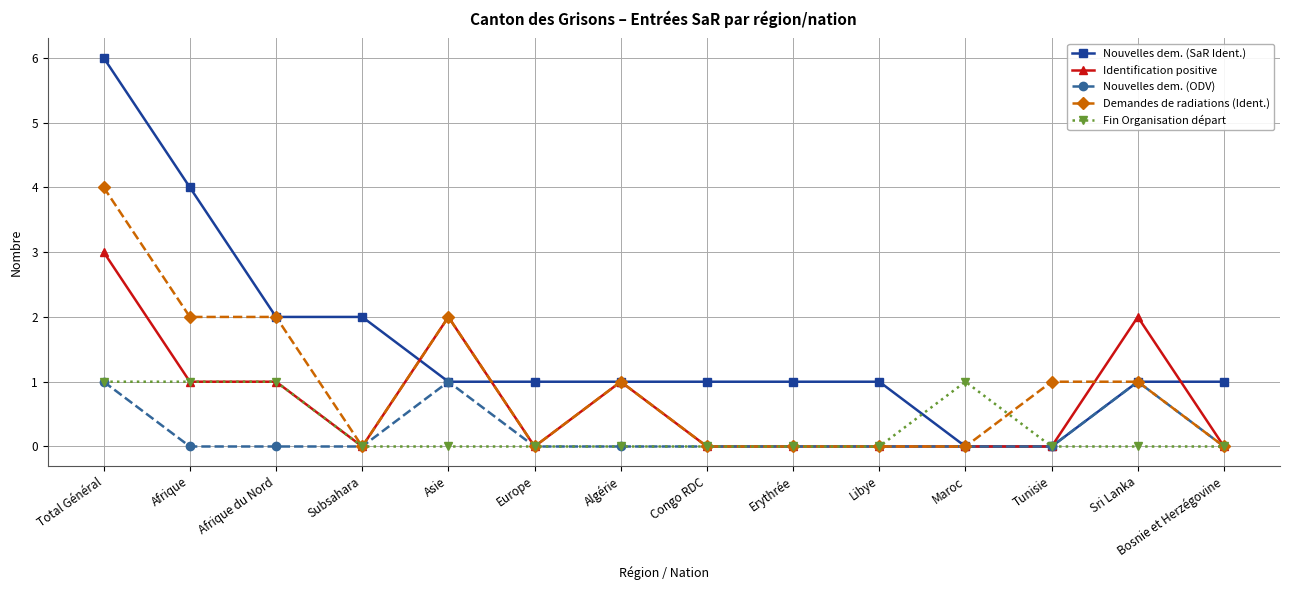

The Demandes de radiations (Ident.) series shows 3 at Afrique. True or false?

False